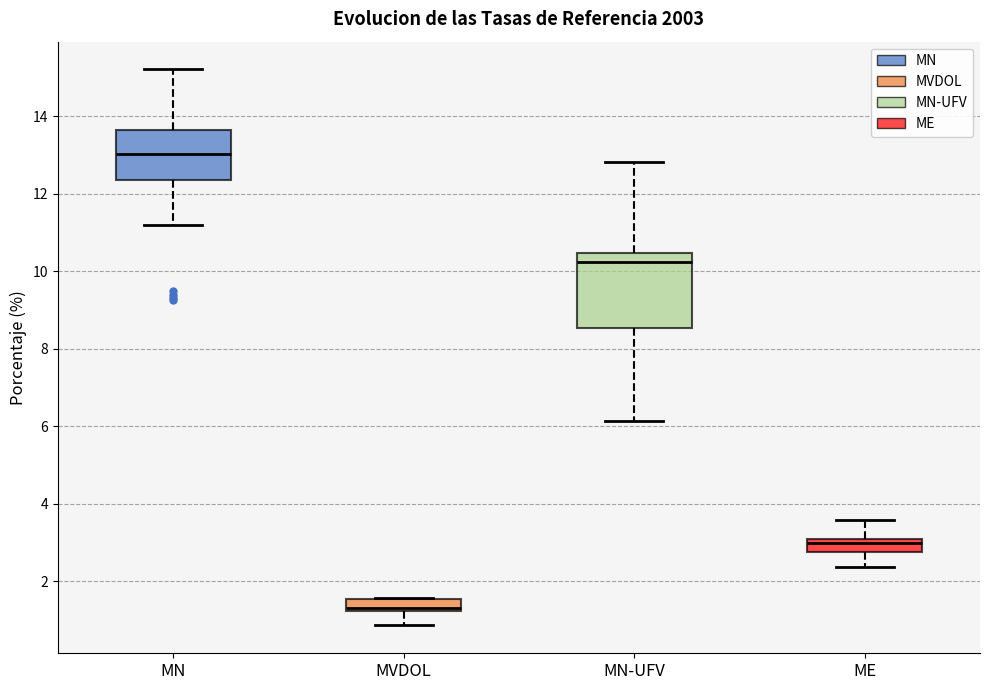

Where is the upper edge of the box for ME on the y-axis? The values are not printed on the chart, so give them approximately, as read against the axis.

3.0